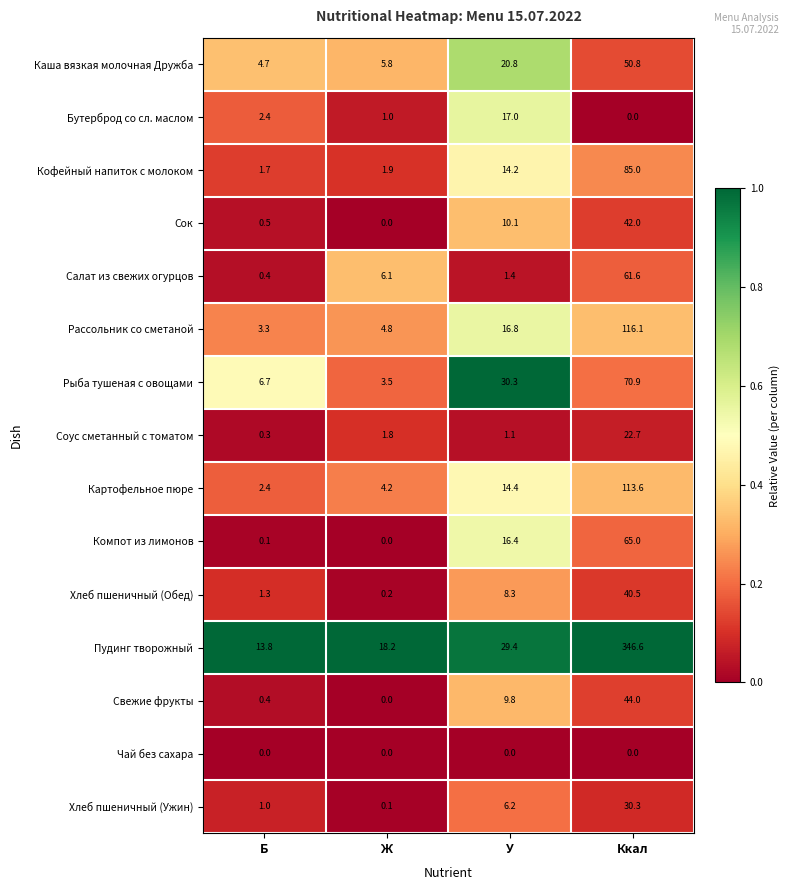

What is the approximate value of Свежие фрукты at У?

9.8